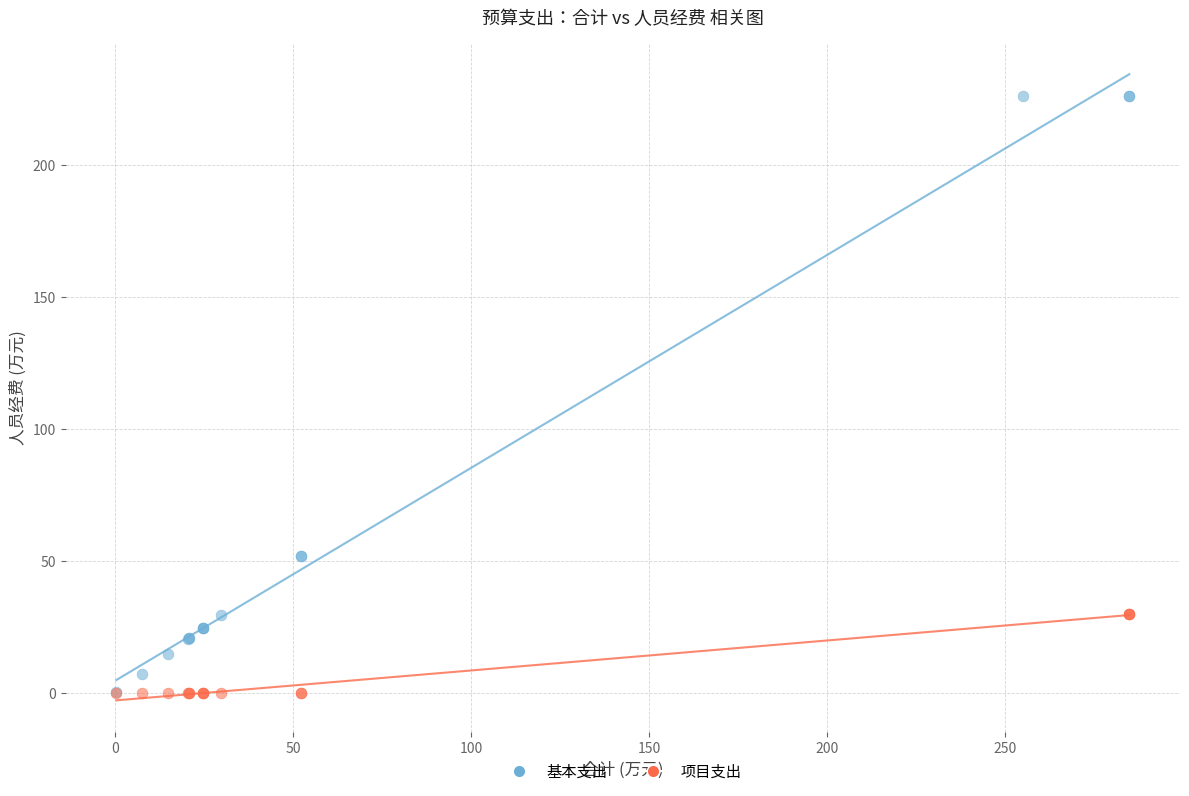

What are all the series names shown in the legend?

基本支出, 项目支出